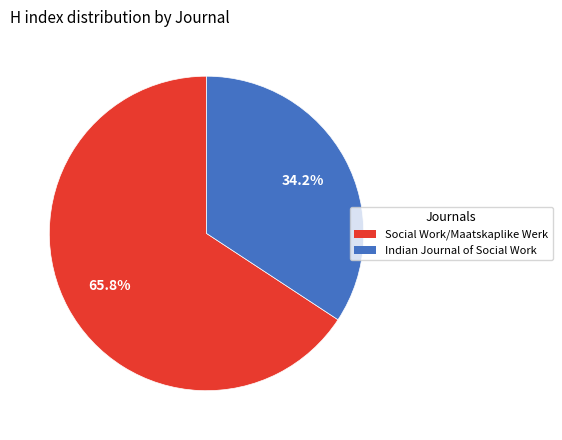

Rank the categories by value from highest to lowest.

Social Work/Maatskaplike Werk, Indian Journal of Social Work